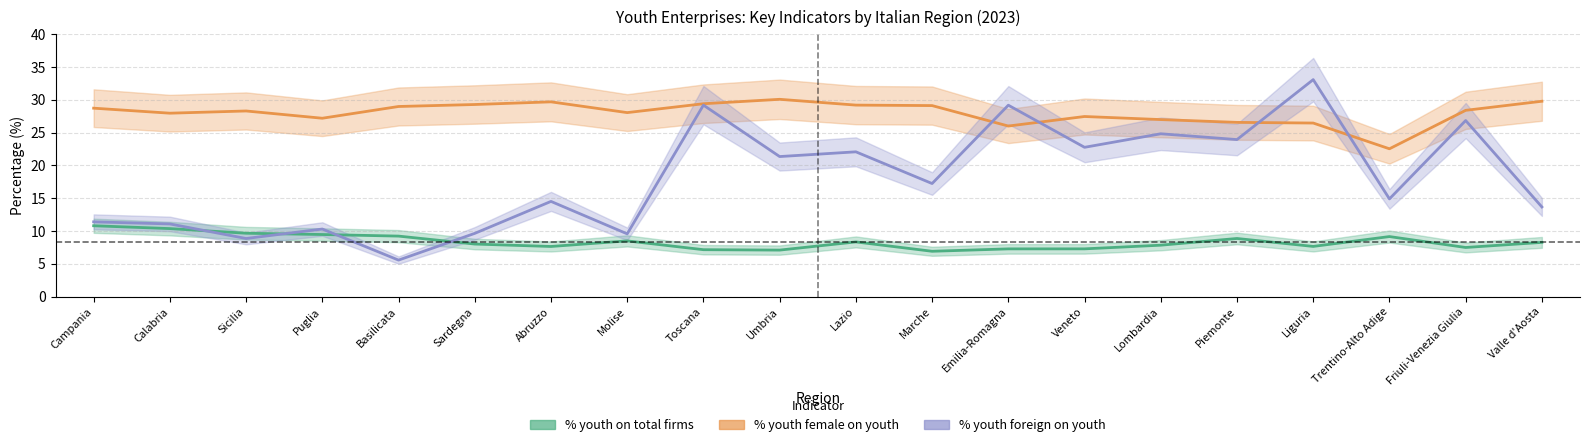

Reading right to left, list all the values displayed in this chart.

% youth on total firms: Valle d'Aosta=8.3	Friuli-Venezia Giulia=7.5	Trentino-Alto Adige=9.2	Liguria=7.7	Piemonte=8.9	Lombardia=7.8	Veneto=7.3	Emilia-Romagna=7.3	Marche=6.9	Lazio=8.3	Umbria=7.1	Toscana=7.2	Molise=8.5	Abruzzo=7.6	Sardegna=8.0	Basilicata=9.2	Puglia=9.5	Sicilia=9.7	Calabria=10.4	Campania=10.8
% youth female on youth: Valle d'Aosta=29.8	Friuli-Venezia Giulia=28.4	Trentino-Alto Adige=22.5	Liguria=26.5	Piemonte=26.6	Lombardia=27.0	Veneto=27.5	Emilia-Romagna=26.0	Marche=29.1	Lazio=29.2	Umbria=30.1	Toscana=29.4	Molise=28.1	Abruzzo=29.7	Sardegna=29.3	Basilicata=29.0	Puglia=27.2	Sicilia=28.3	Calabria=28.0	Campania=28.7
% youth foreign on youth: Valle d'Aosta=13.7	Friuli-Venezia Giulia=26.8	Trentino-Alto Adige=14.9	Liguria=33.1	Piemonte=23.9	Lombardia=24.8	Veneto=22.8	Emilia-Romagna=29.2	Marche=17.2	Lazio=22.1	Umbria=21.4	Toscana=29.2	Molise=9.6	Abruzzo=14.5	Sardegna=9.6	Basilicata=5.6	Puglia=10.3	Sicilia=8.9	Calabria=11.1	Campania=11.4